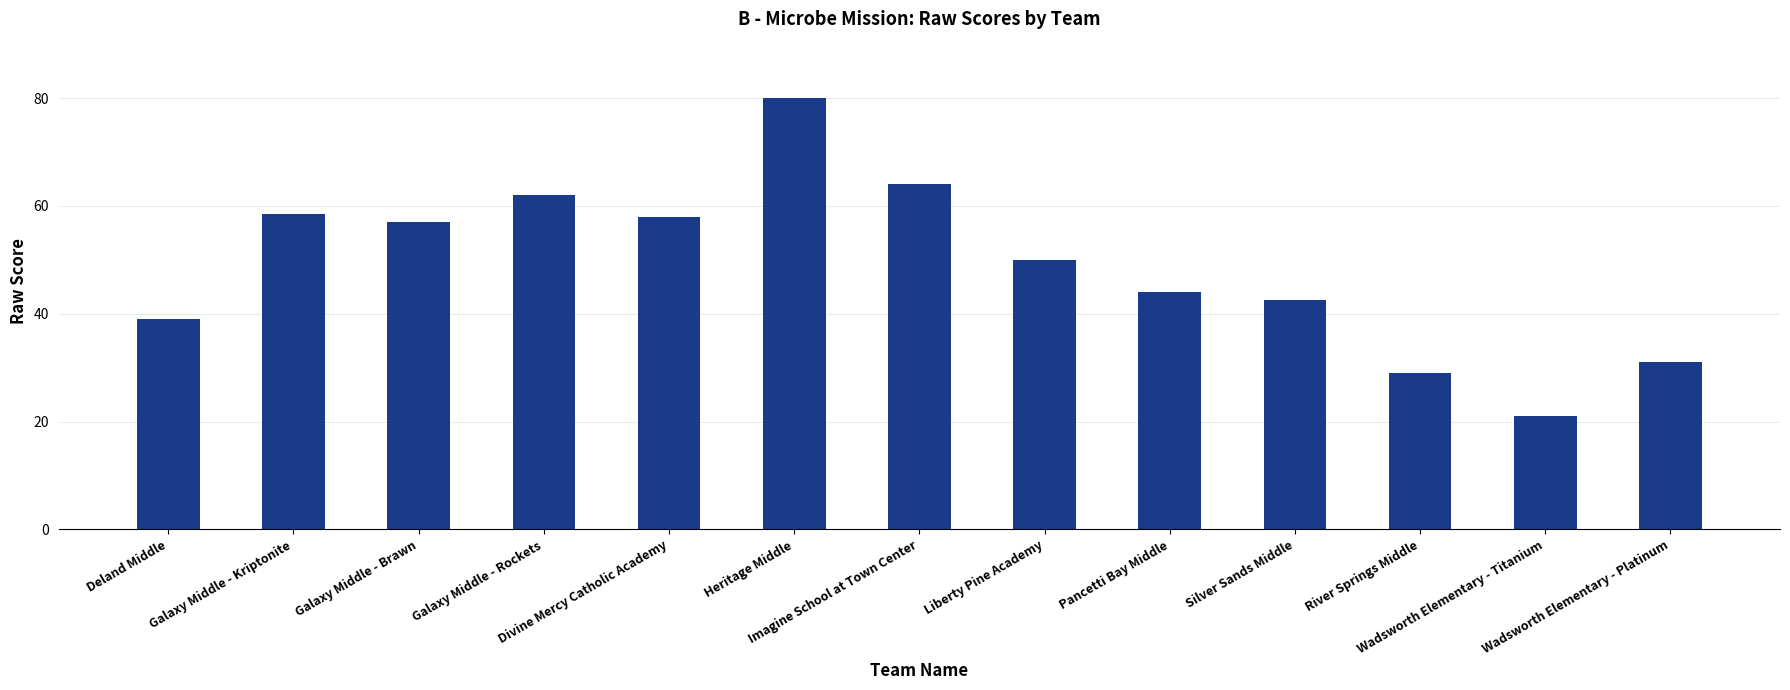

Count the number of data series in this chart.

1